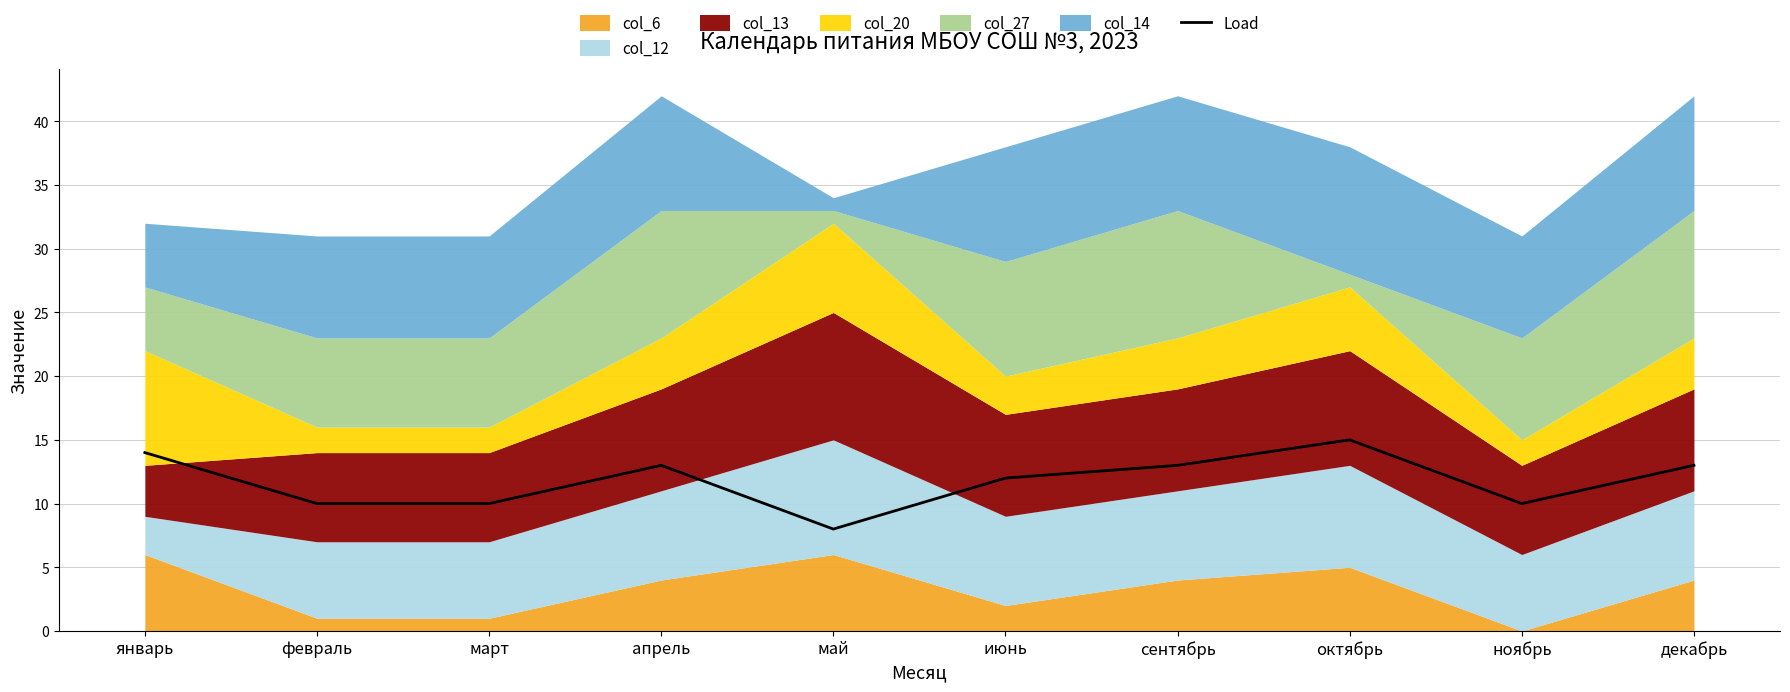

What is the change in value from май to ноябрь?

+2